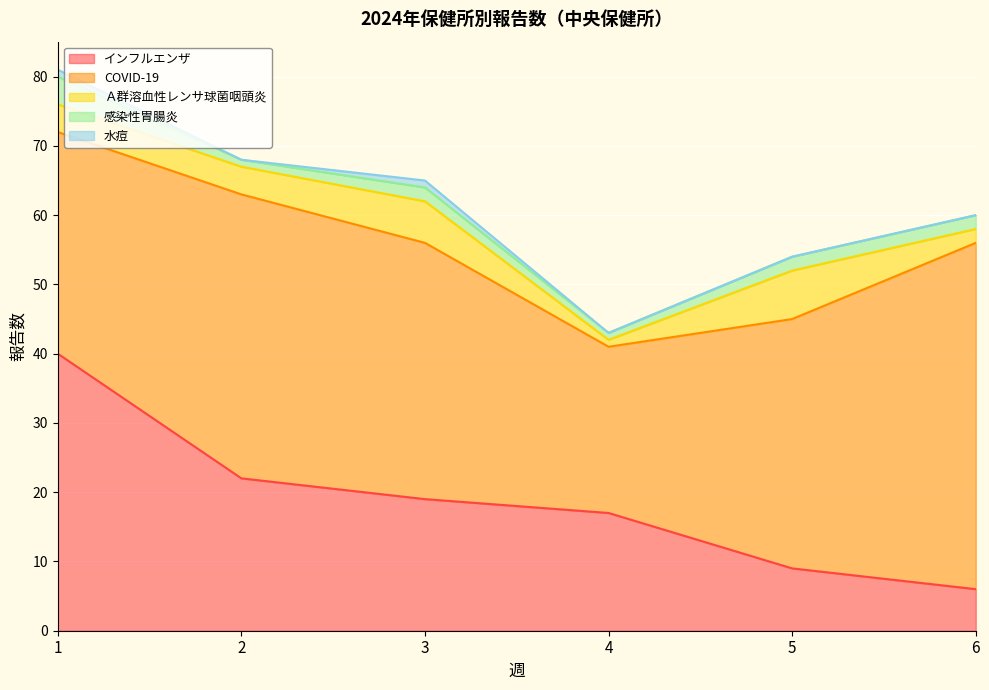

Is it true that インフルエンザ equals 19 at 3?

True